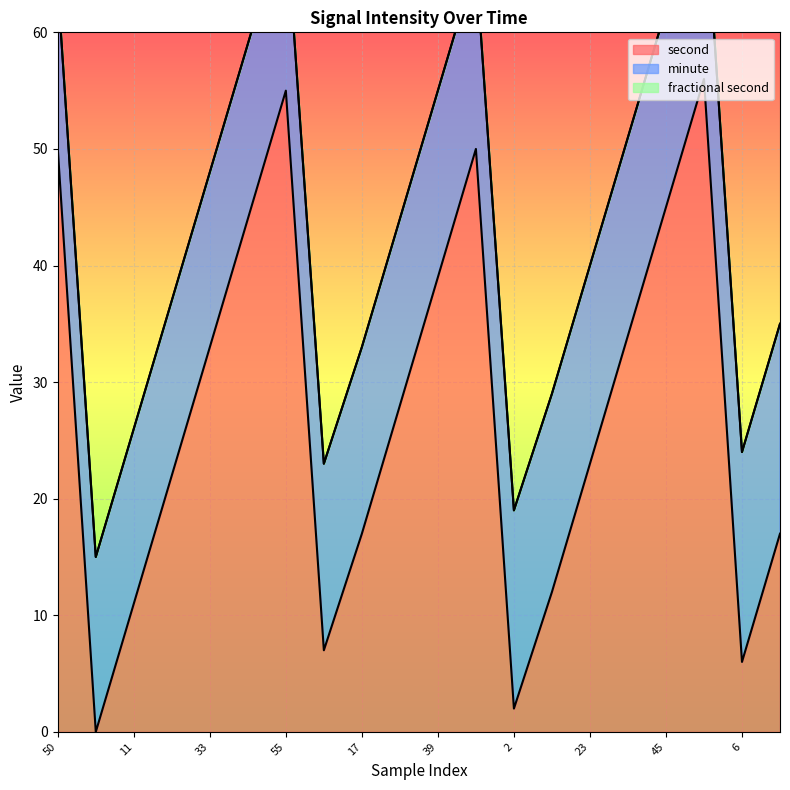

Reading left to right, transcribe all the data shown in this chart.

second: 50=50	0=0	11=11	22=22	33=33	44=44	55=55	7=7	17=17	28=28	39=39	50=50	2=2	12=12	23=23	34=34	45=45	56=56	6=6	17=17
minute: 50=14	0=15	11=15	22=15	33=15	44=15	55=15	7=16	17=16	28=16	39=16	50=16	2=17	12=17	23=17	34=17	45=17	56=17	6=18	17=18
fractional second: 50=0	0=0	11=0	22=0	33=0	44=0	55=0	7=0	17=0	28=0	39=0	50=0	2=0	12=0	23=0	34=0	45=0	56=0	6=0	17=0